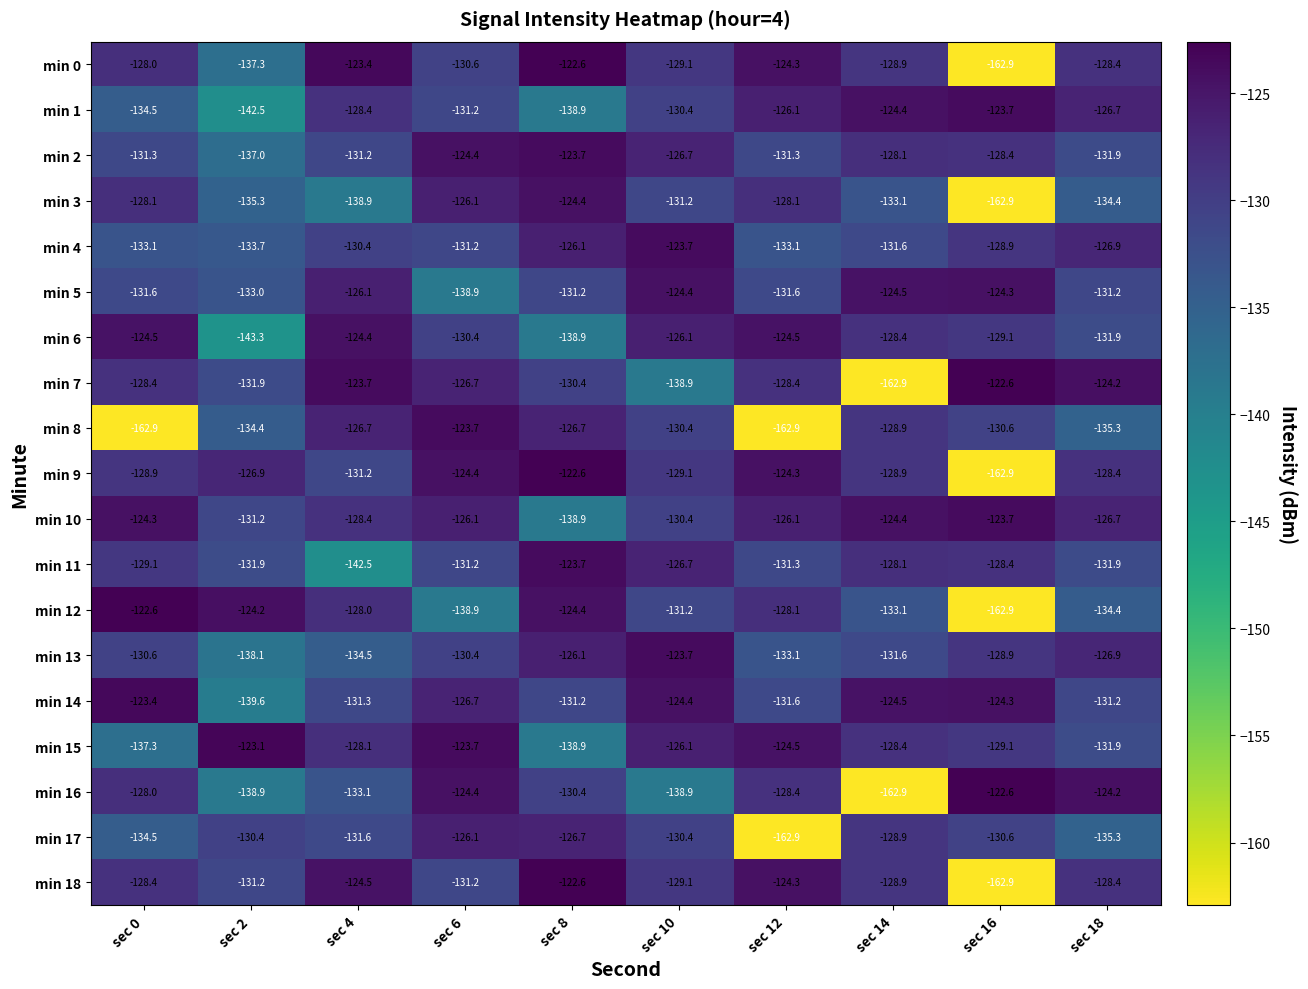

What is the spread (max minus min) of values at sec 2?

20.2